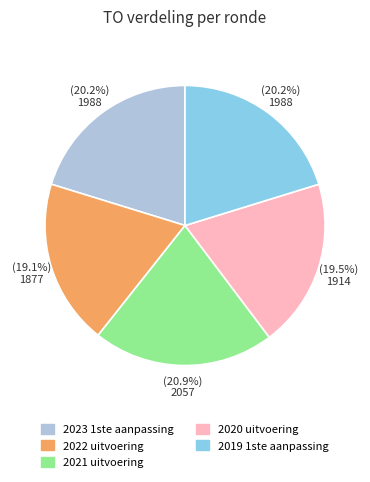

To the nearest percent, what is the average slice percentage?

20%